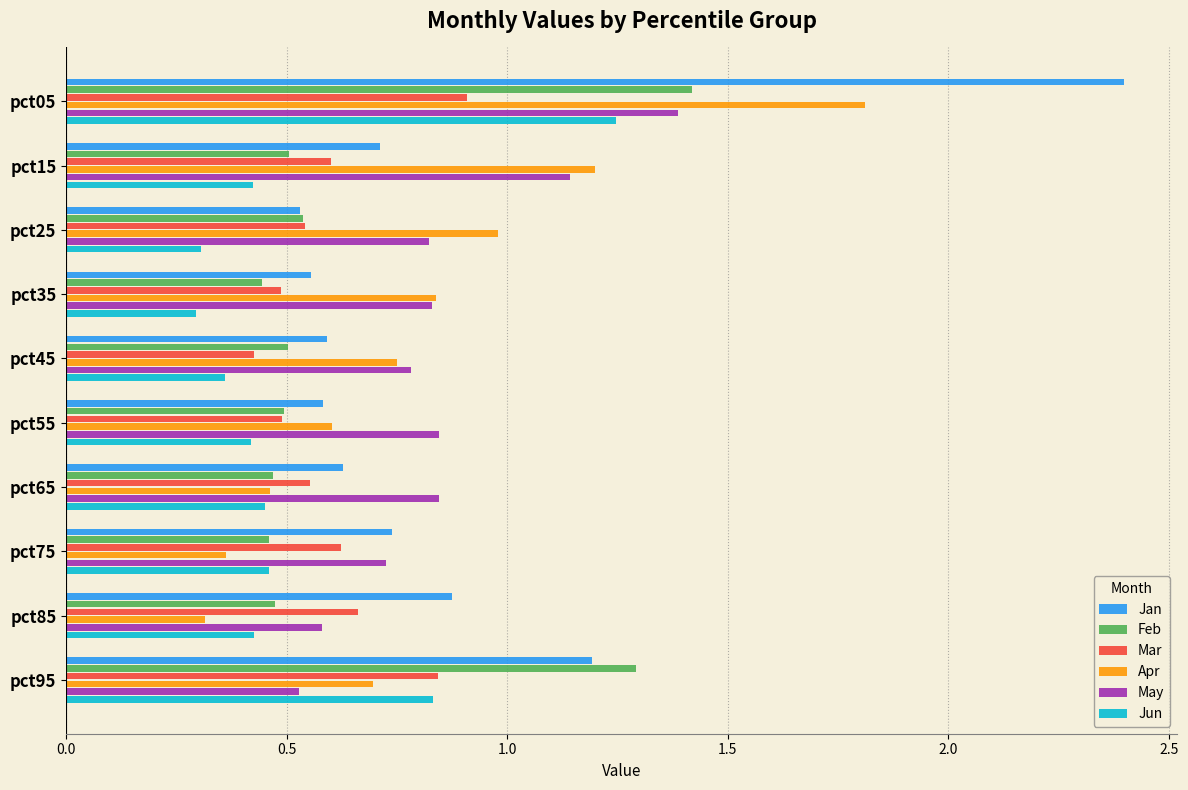

Which series has the largest range (max minus min)?

Jan